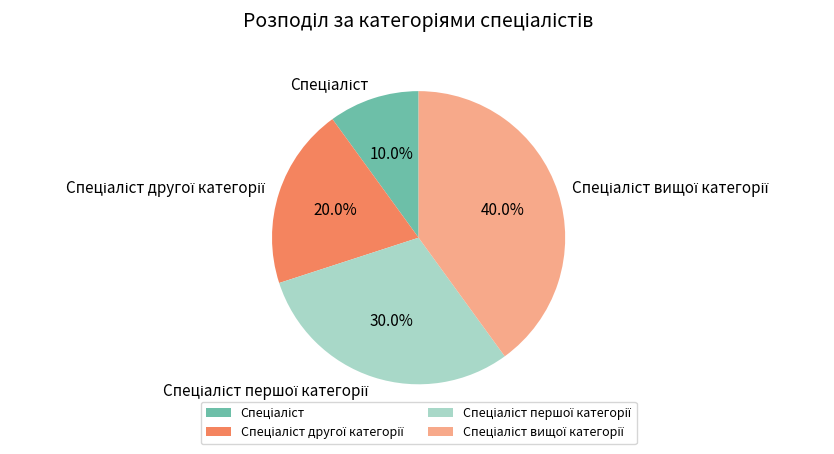

Does any single category account for the majority?

No